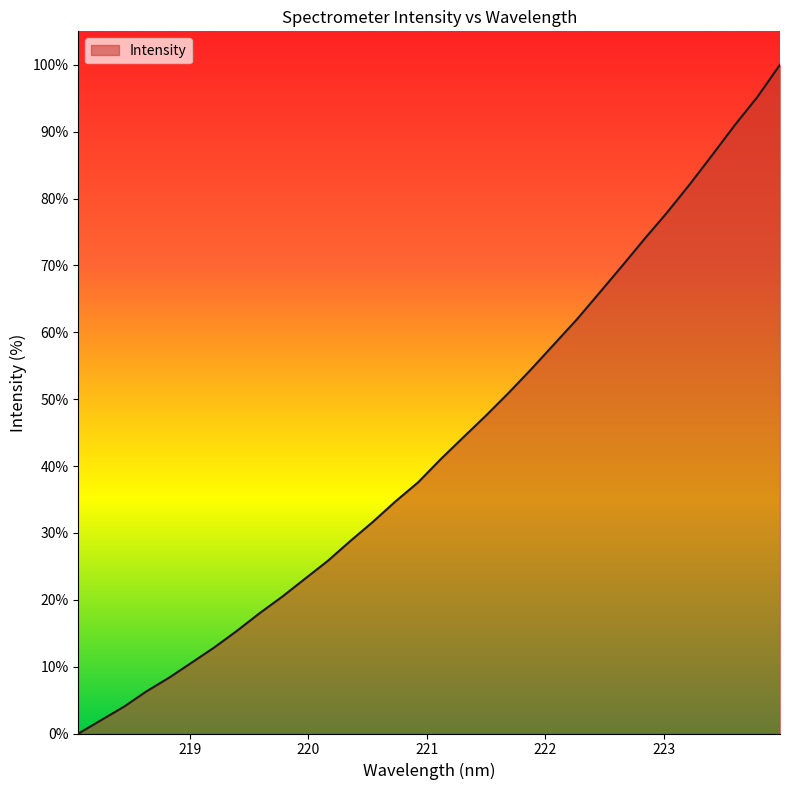

Reading left to right, extract all data points from this chart.

0.0	2.0	4.0	6.3	8.3	10.6	12.9	15.4	18.0	20.5	23.1	25.8	28.8	31.7	34.7	37.6	41.0	44.3	47.6	50.9	54.5	58.2	61.9	65.8	69.9	73.9	77.9	82.1	86.5	91.0	95.2	100.0